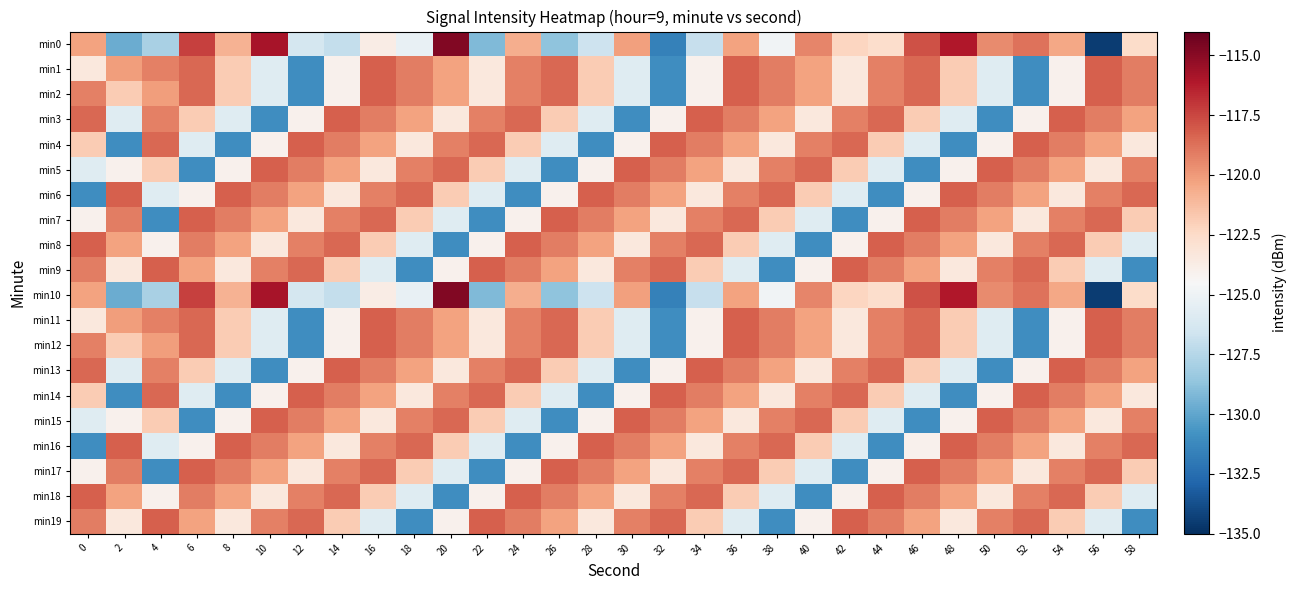

What is the minimum value shown in the chart?

-134.4